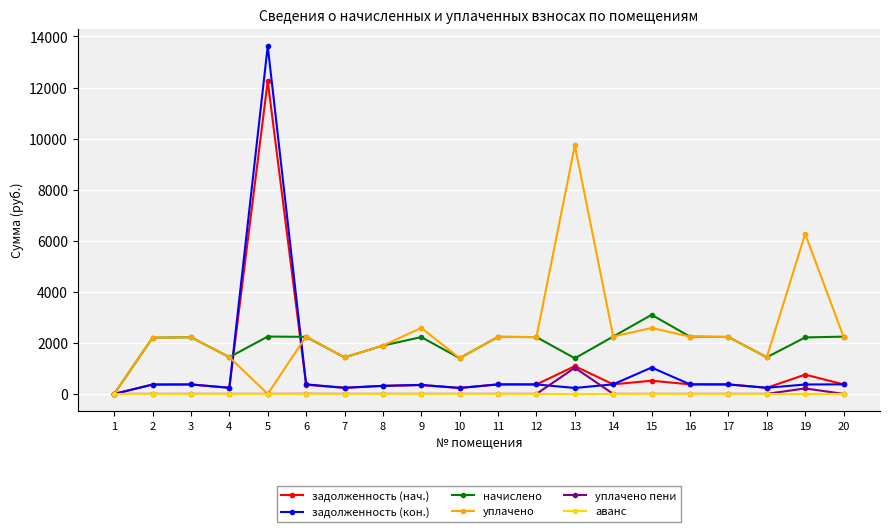

Which series changed the most between 8 and 9?

уплачено